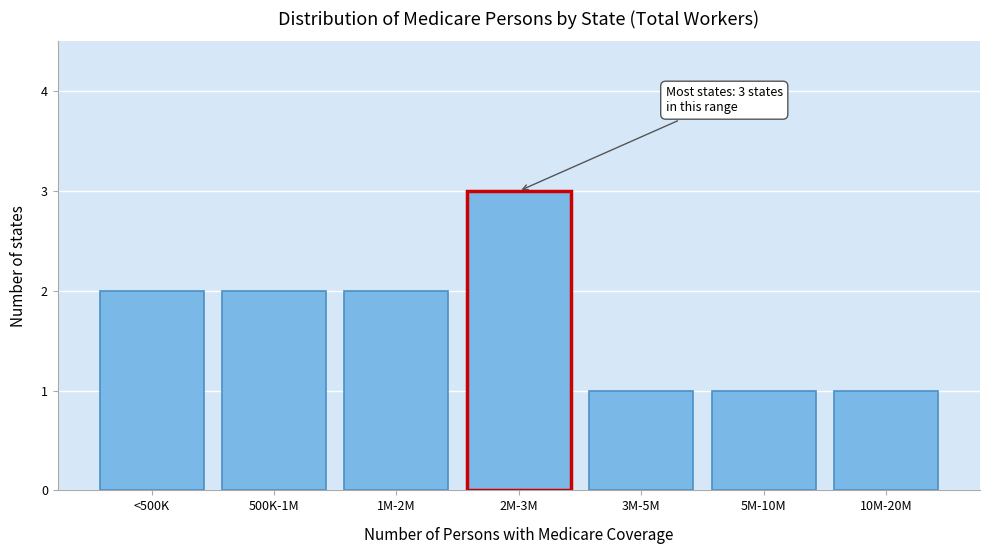

Reading left to right, list all the values displayed in this chart.

<500K=2	500K-1M=2	1M-2M=2	2M-3M=3	3M-5M=1	5M-10M=1	10M-20M=1